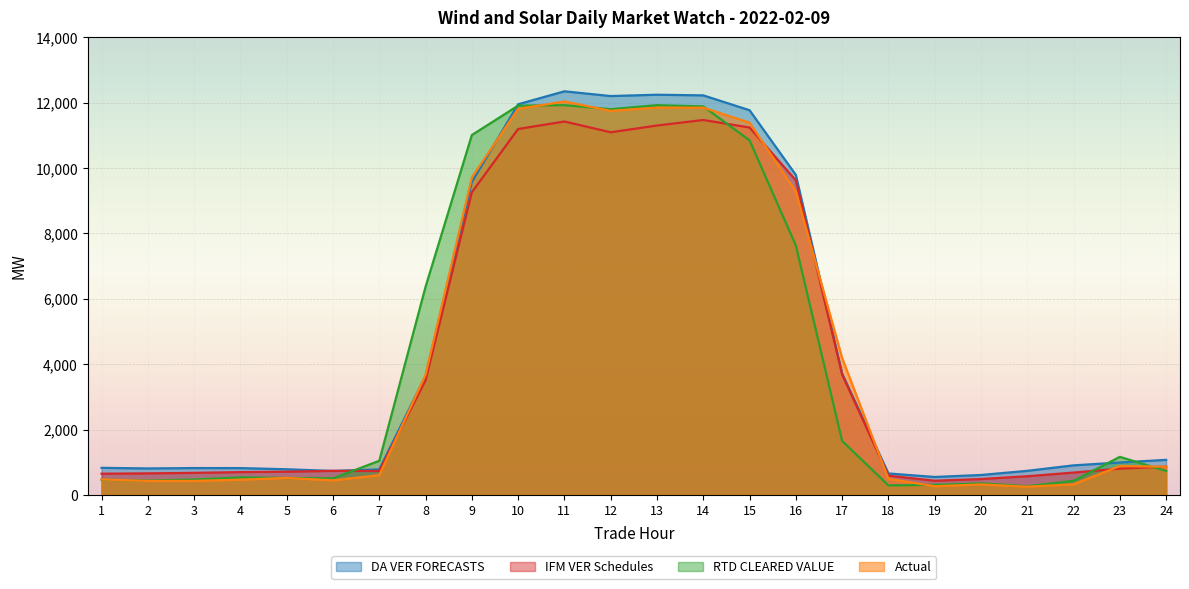

At which category does the chart reach its minimum across all series?

21